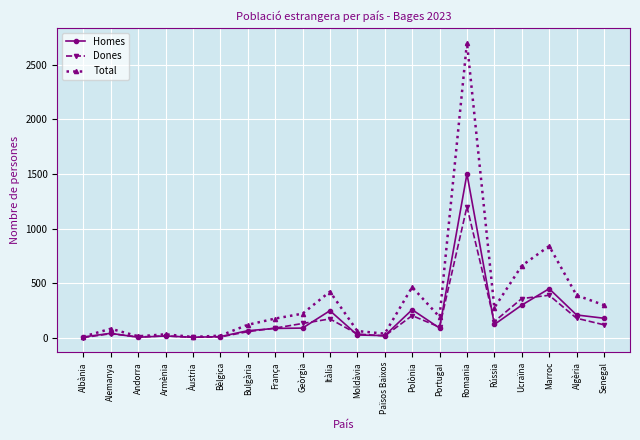

True or false: Homes has more than 0 points higher than both neighbors.

True